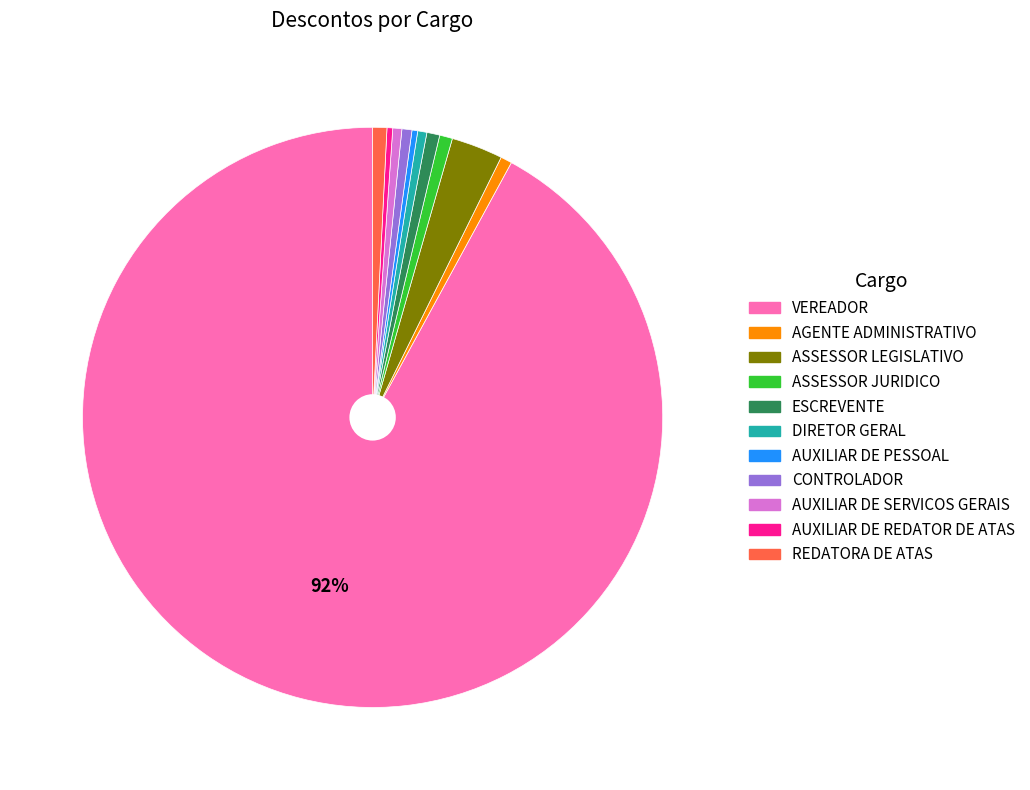

Is it true that AUXILIAR DE SERVICOS GERAIS is 1% of the pie?

True